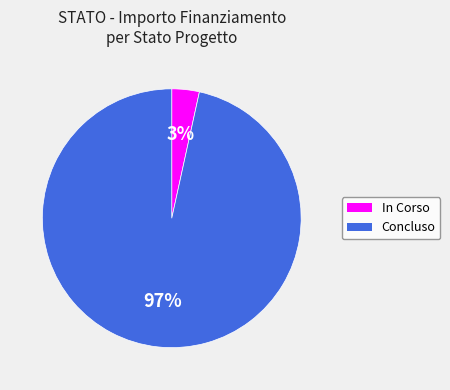

Is Concluso the majority of the pie?

Yes